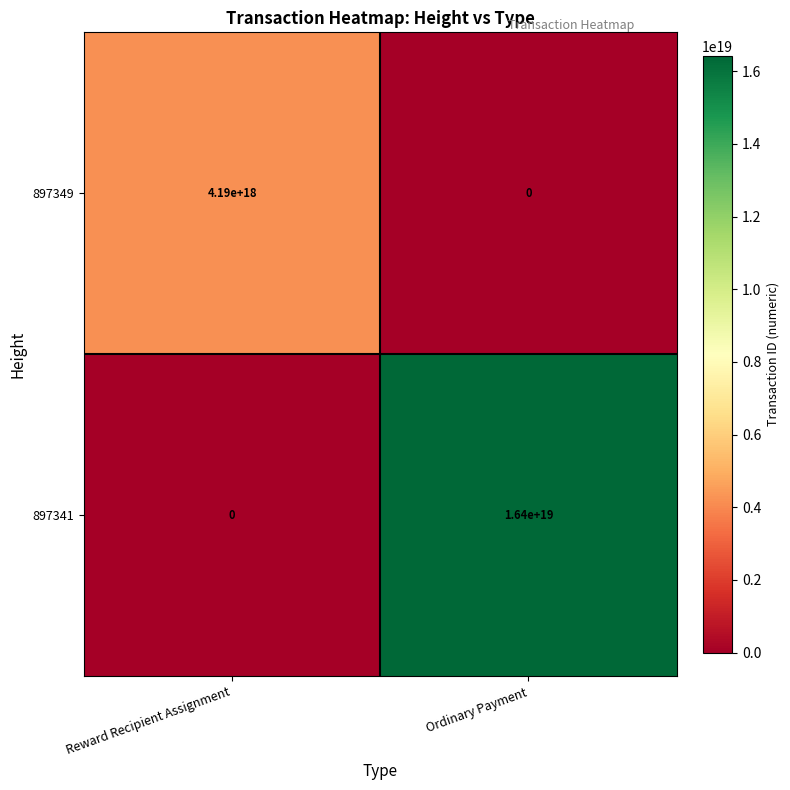

Is the value of 897341 at Ordinary Payment greater than the value of 897349 at Reward Recipient Assignment?

Yes